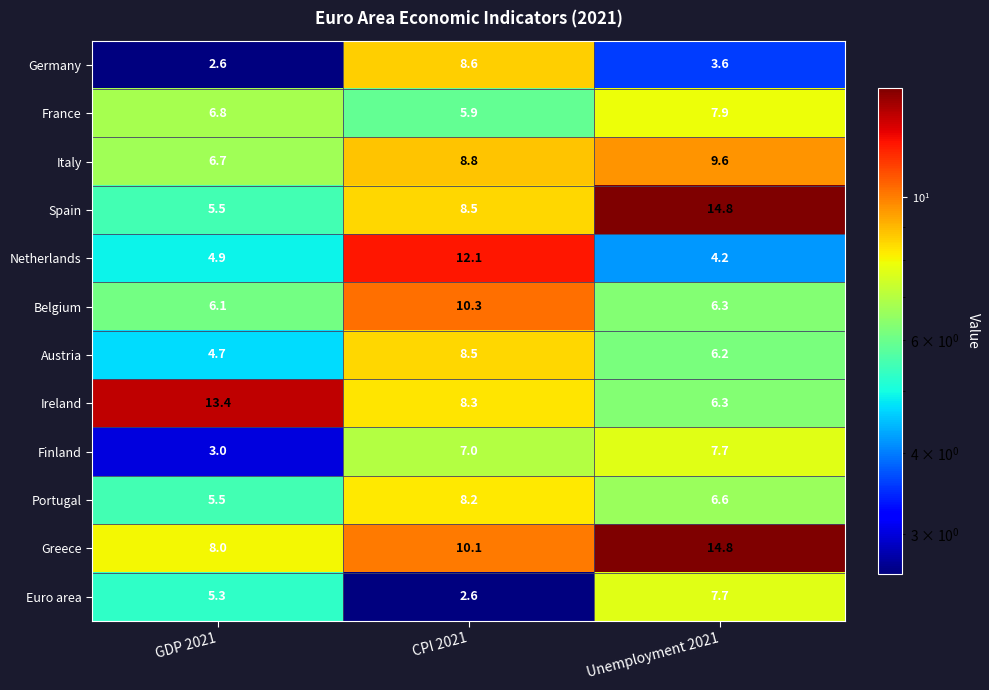

Which series has the largest range (max minus min)?

Spain